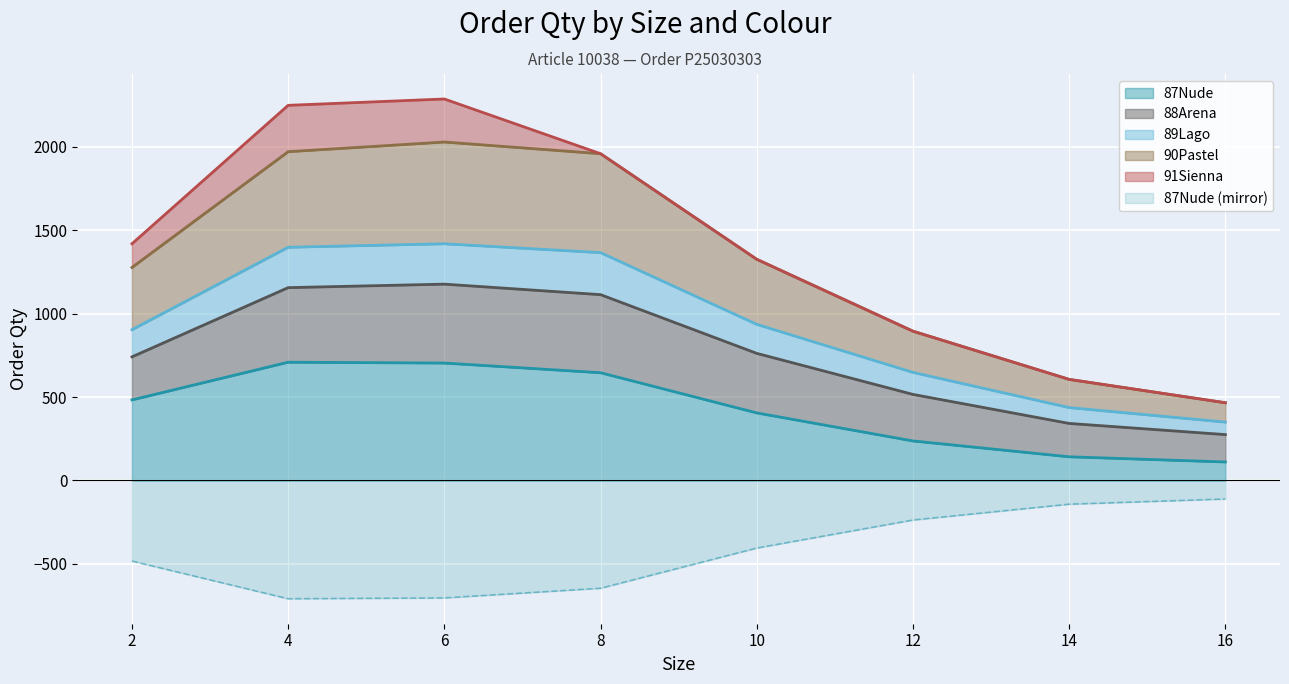

Does the chart display data point markers on the line(s)?

No